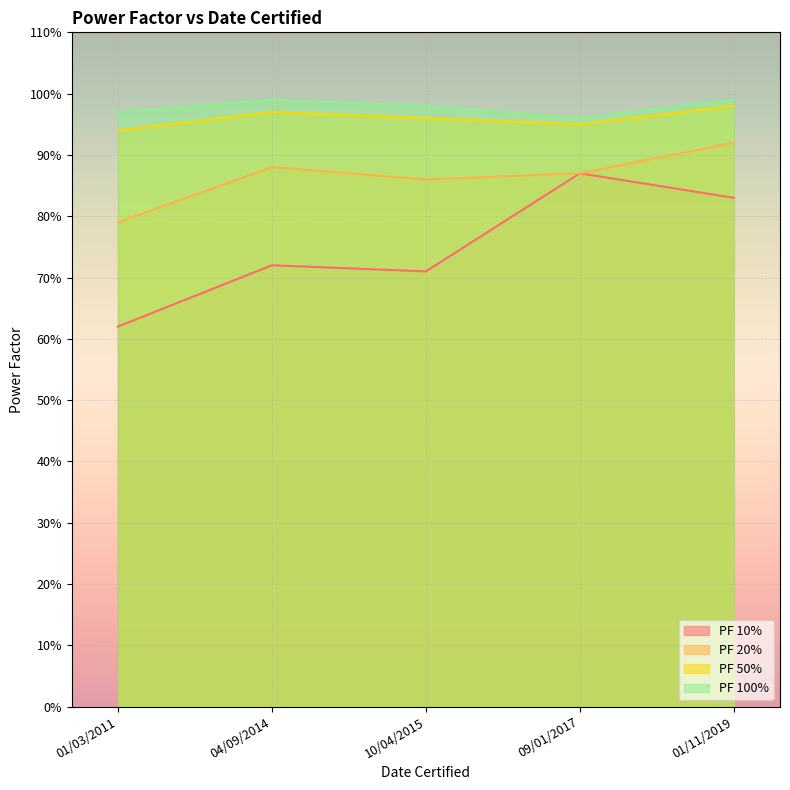

Between 01/11/2019 and 10/04/2015, which series saw the biggest shift?

PF 10%